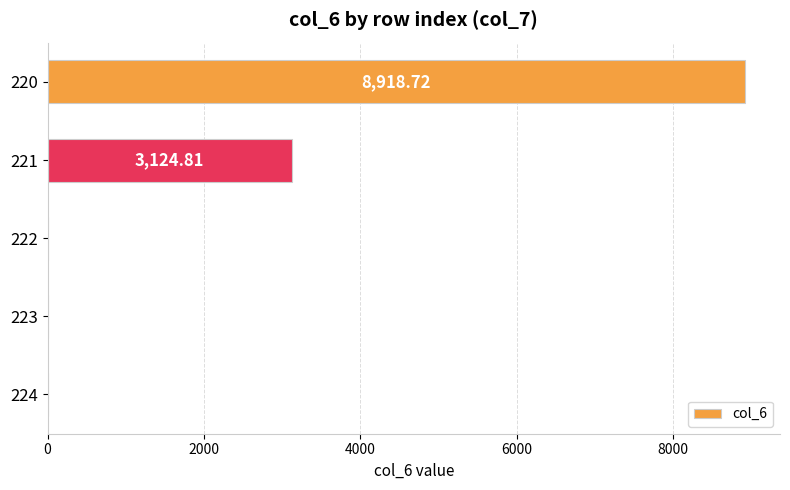

Which has a higher value, 221 or 220?

220